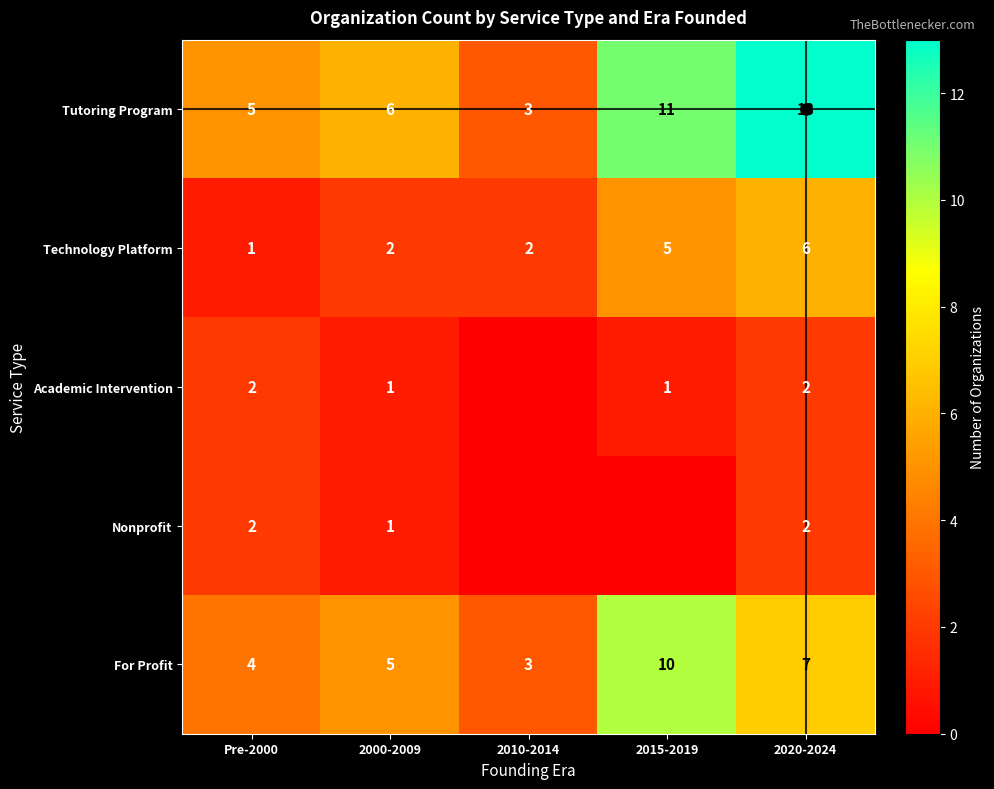

How many distinct data groups are displayed?

5